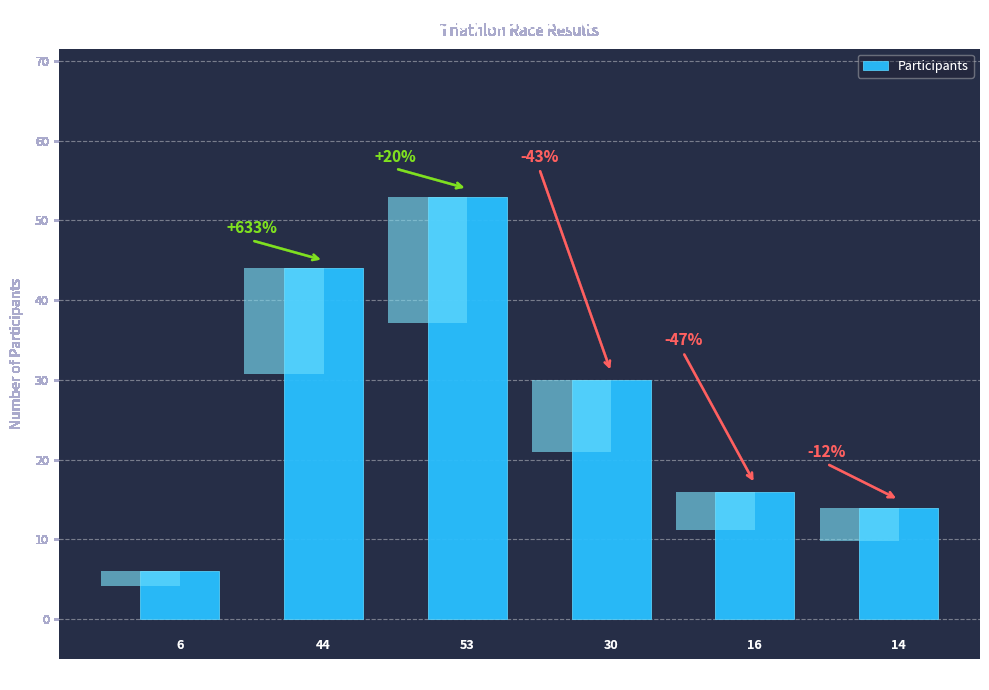

What is the label of the 6th bar from the right?

1 Lap